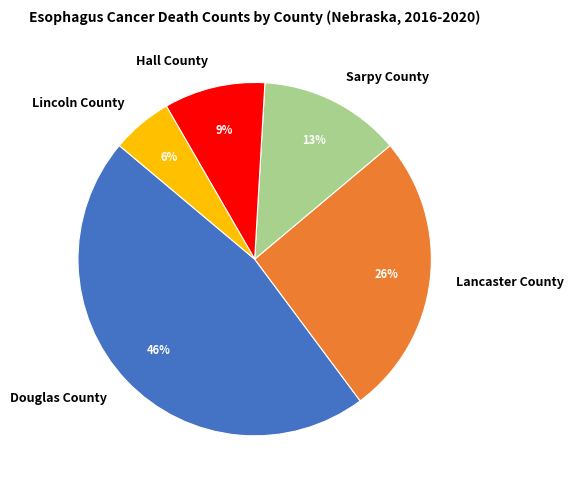

To the nearest percent, what percentage of the pie is Douglas County?

46%